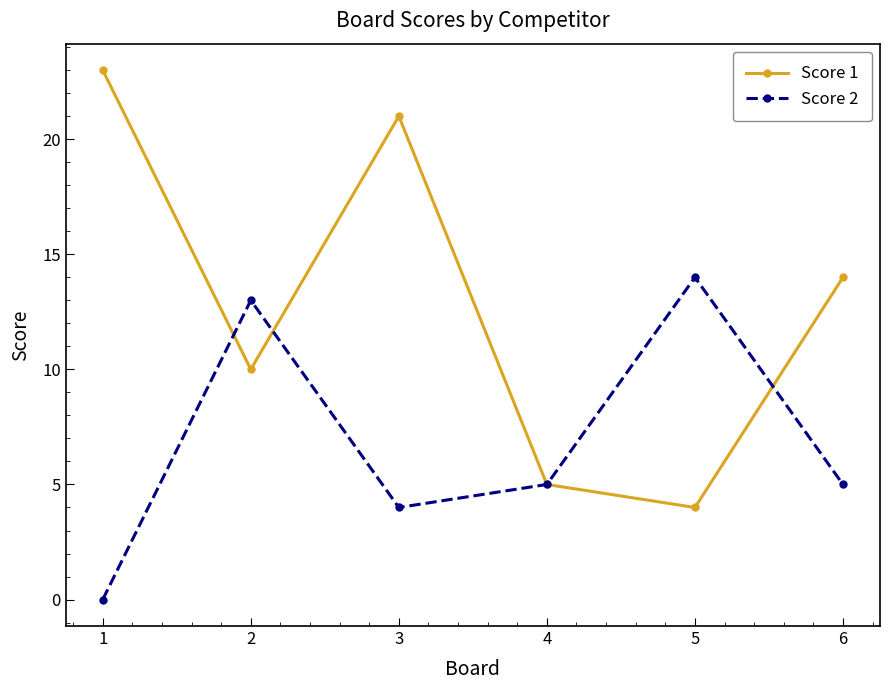

In Score 2, how many points are higher than both neighbors (excluding endpoints)?

2